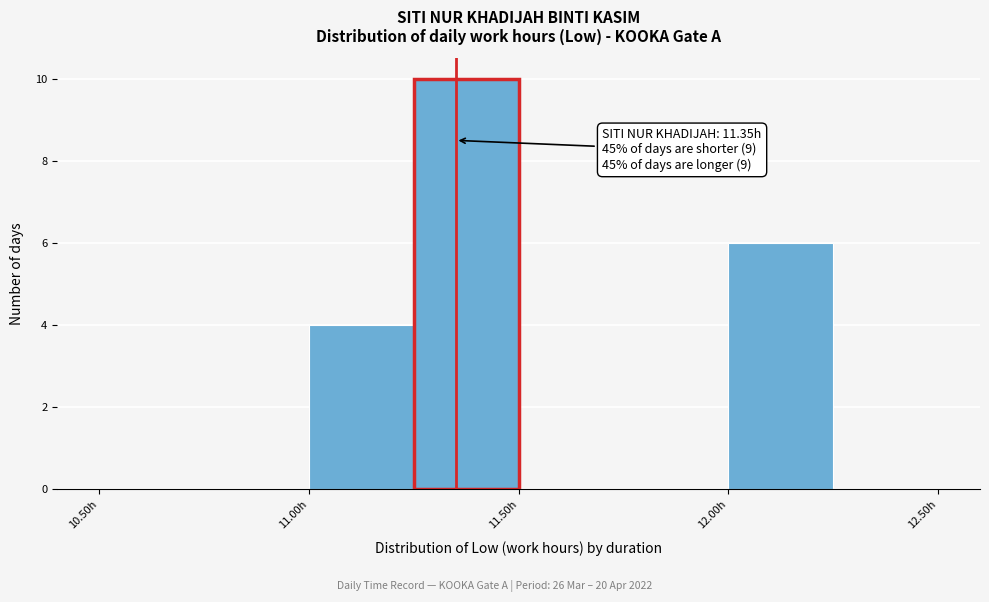

Over which range of the x-axis is the bar tallest?

11.25 to 11.50